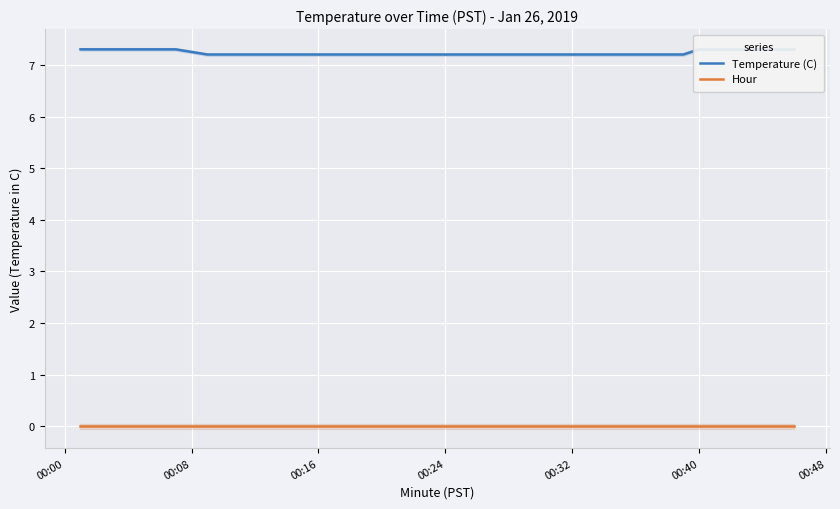

What are all the series names shown in the legend?

Temperature (C), Hour